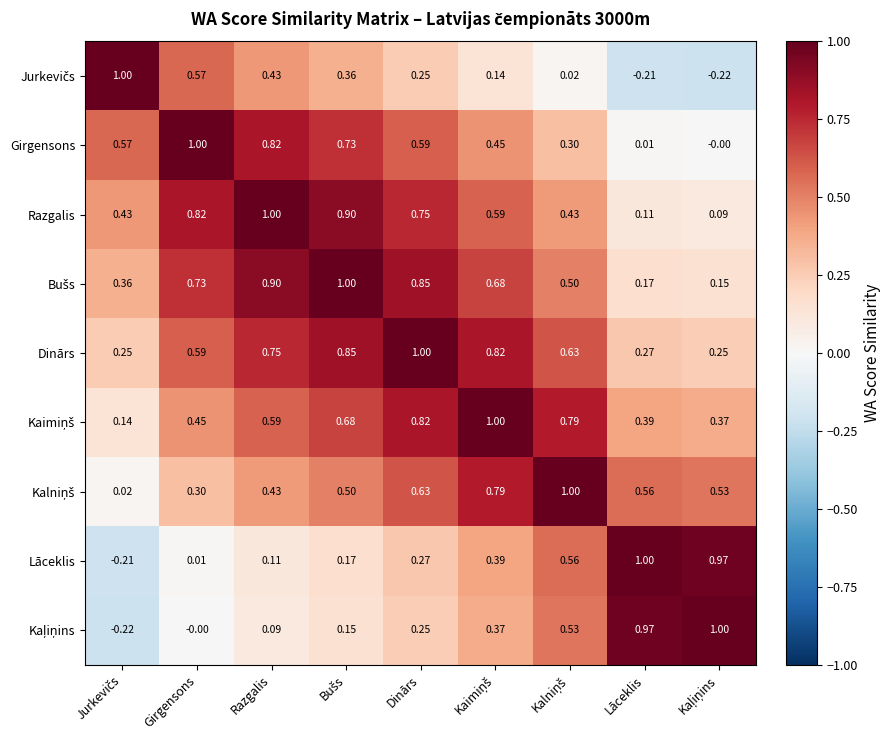

What is the spread (max minus min) of values at Razgalis?

0.9